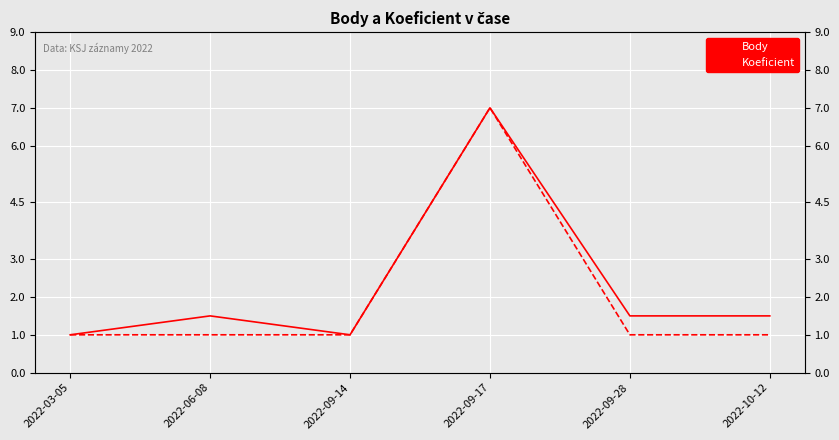

Which series has the largest range (max minus min)?

Body